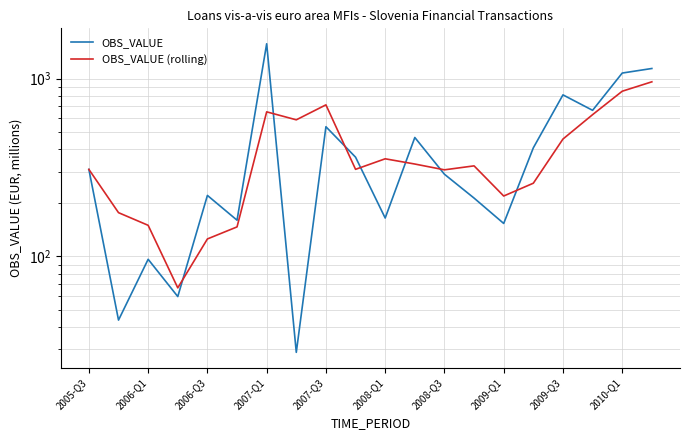

What is the sum of all OBS_VALUE (rolling) values?

7921.1